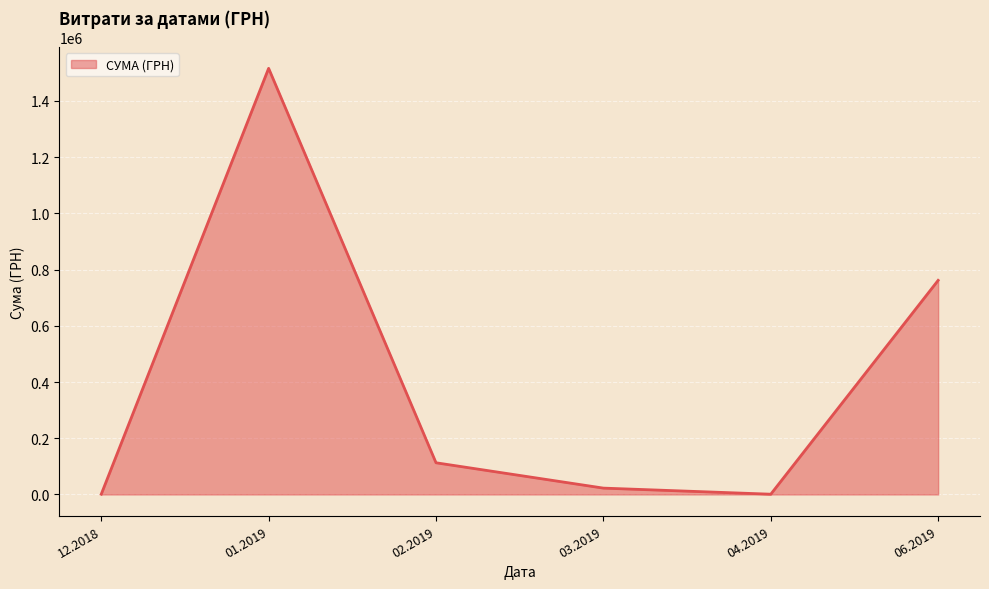

How many categories are shown in the chart?

6